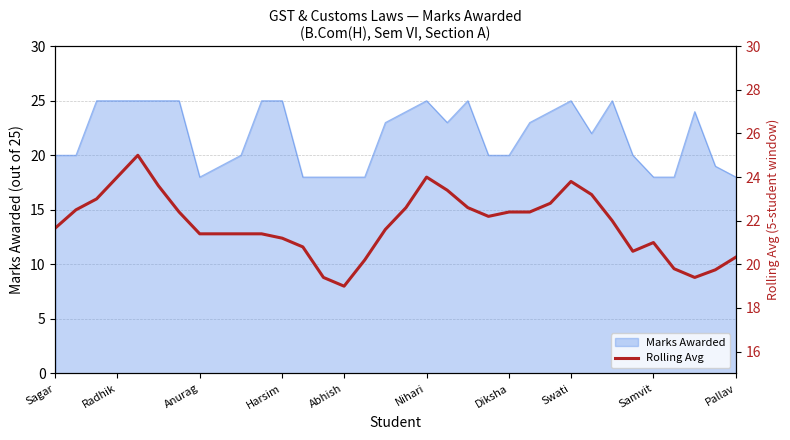

What is the average value?

21.8